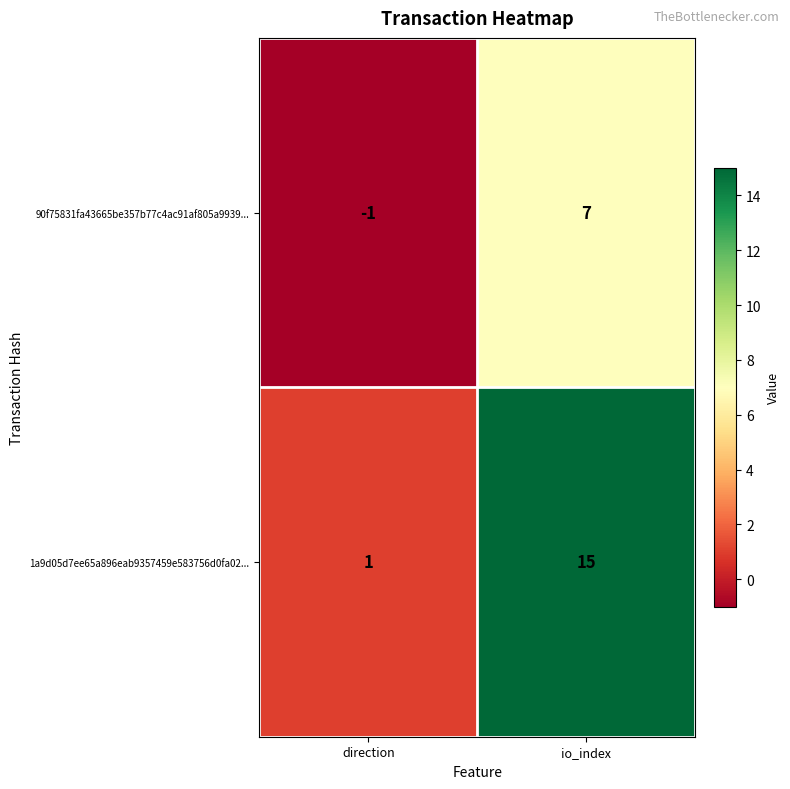

The value of 90f75831fa43665be357b77c4ac91af805a9939... at io_index is 7. True or false?

True